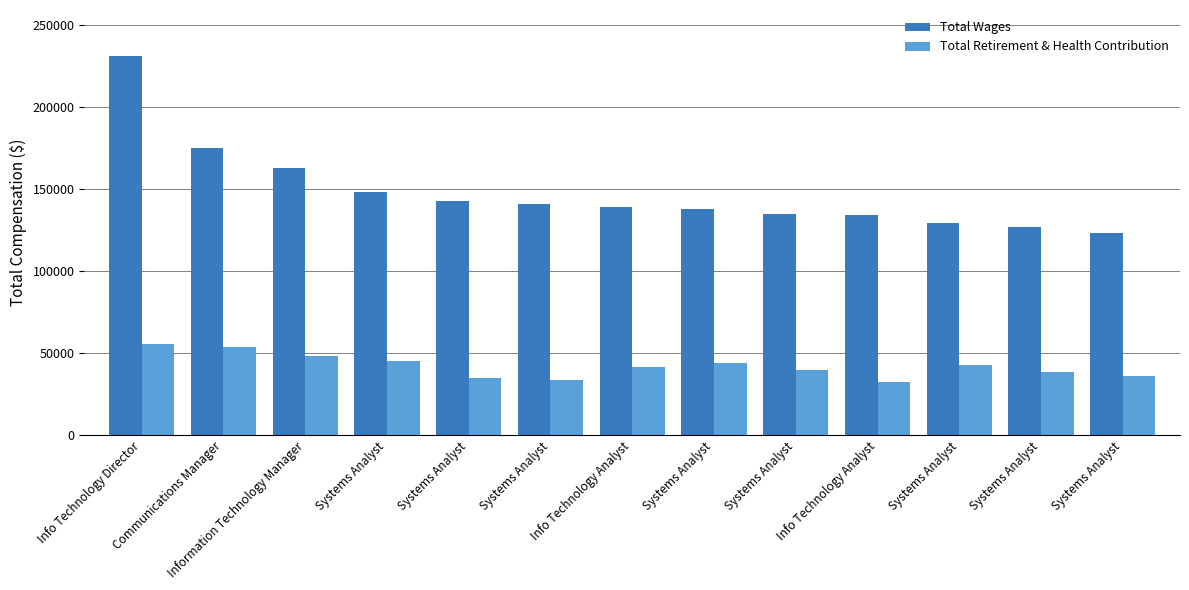

Which series has the widest spread of values?

Total Wages